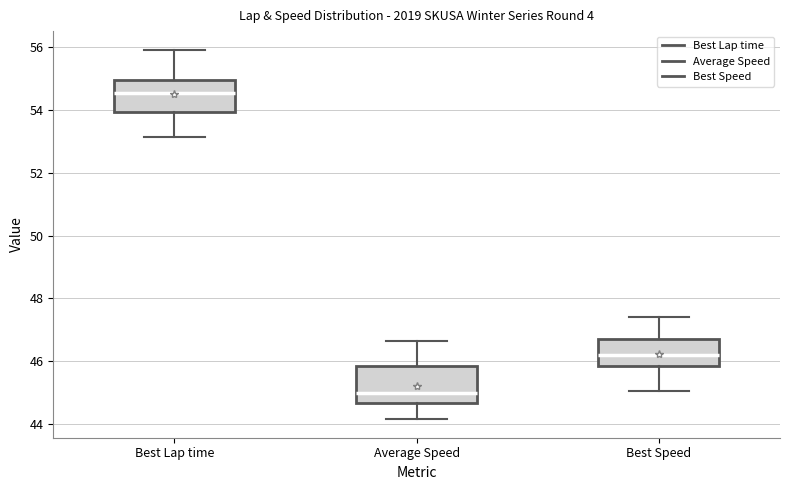

Where is the lower edge of the box for Best Speed on the y-axis? The values are not printed on the chart, so give them approximately, as read against the axis.

45.8